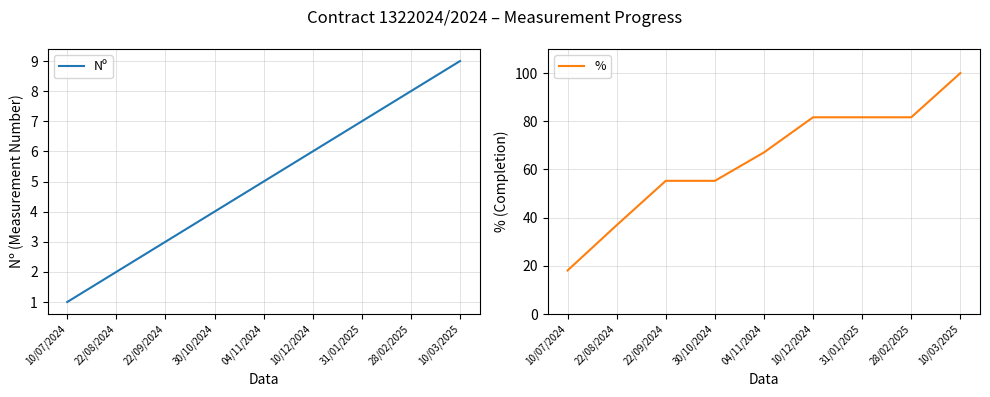

Which has a higher value, 04/11/2024 or 22/09/2024?

04/11/2024